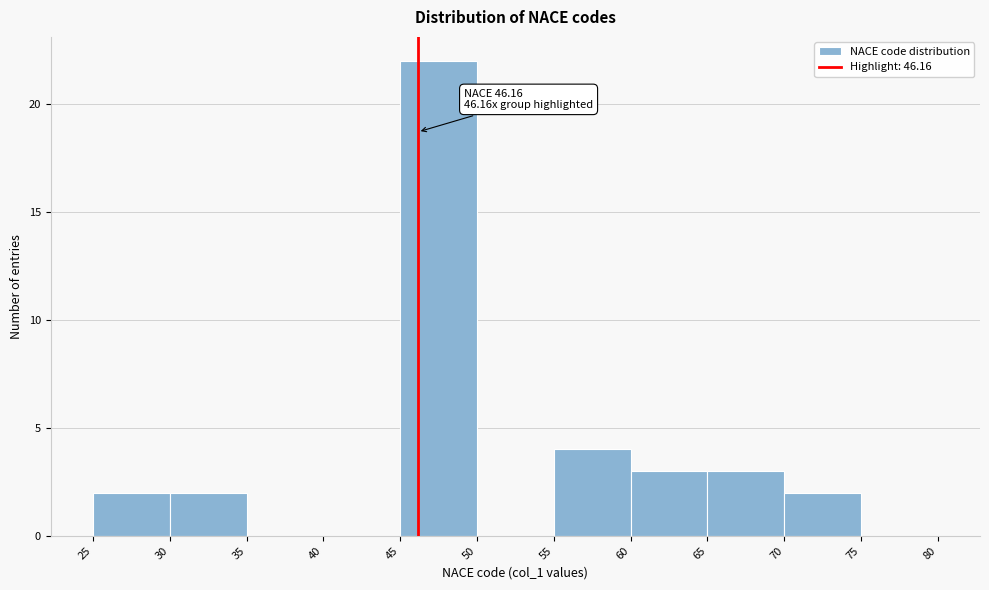

Which range on the x-axis has the tallest bar?

45 to 50